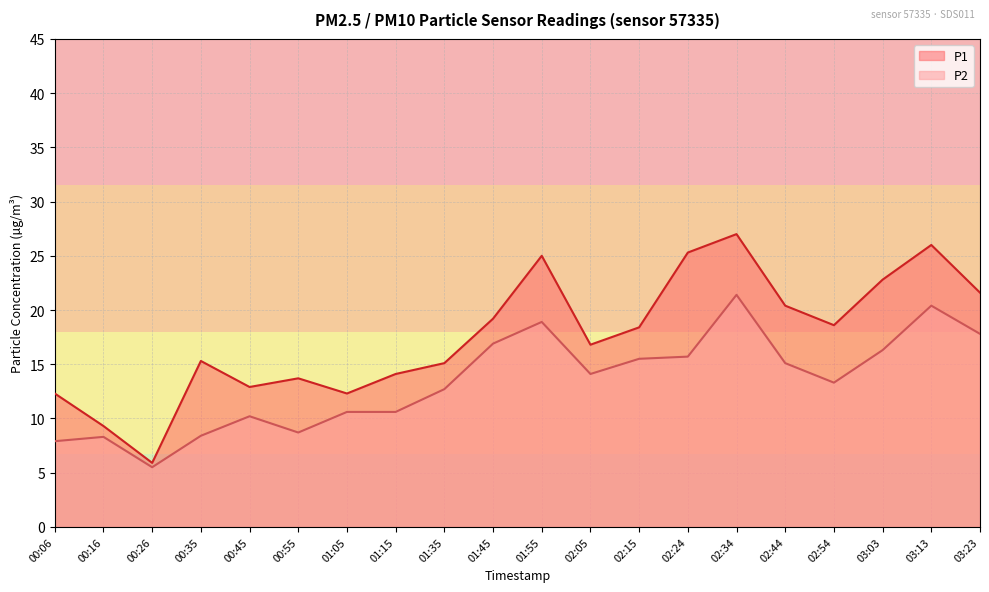

What is the total value across all series at 02:34?

48.4